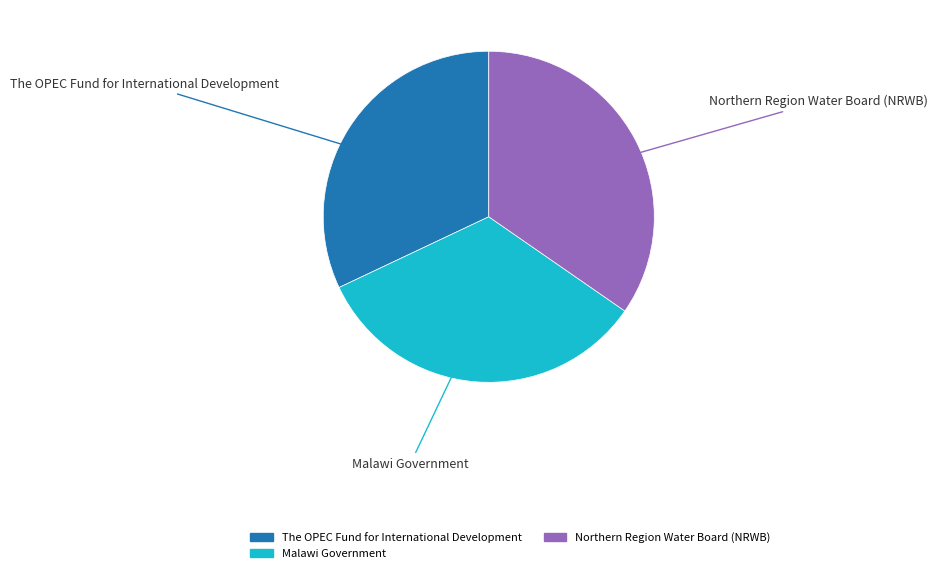

Is it true that Malawi Government is 22% of the pie?

False